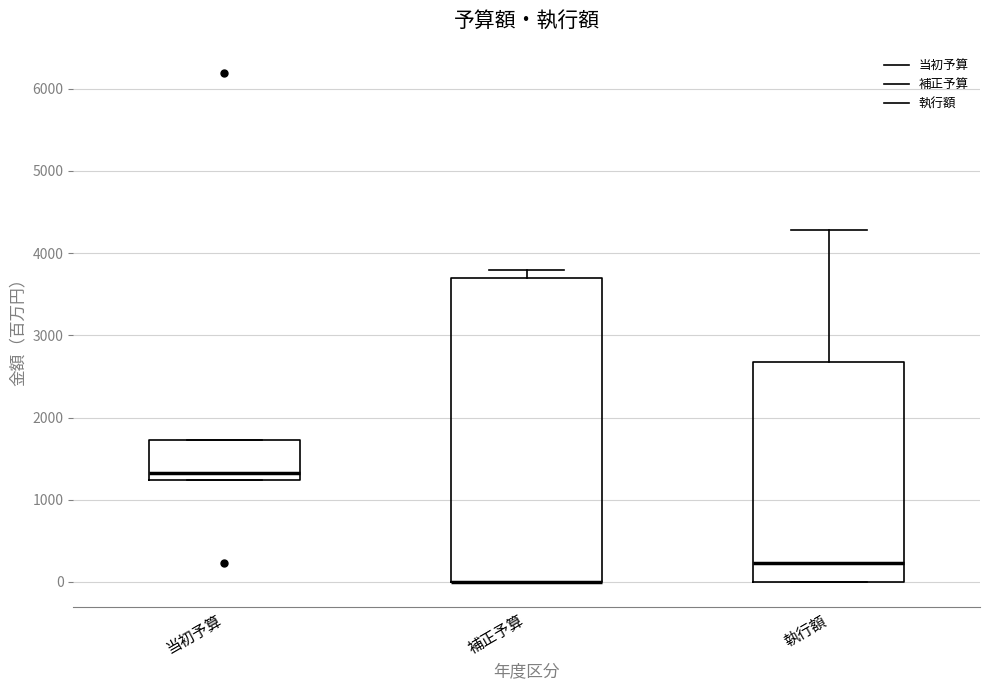

Which box is the tallest, from its lower edge to its upper edge?

補正予算